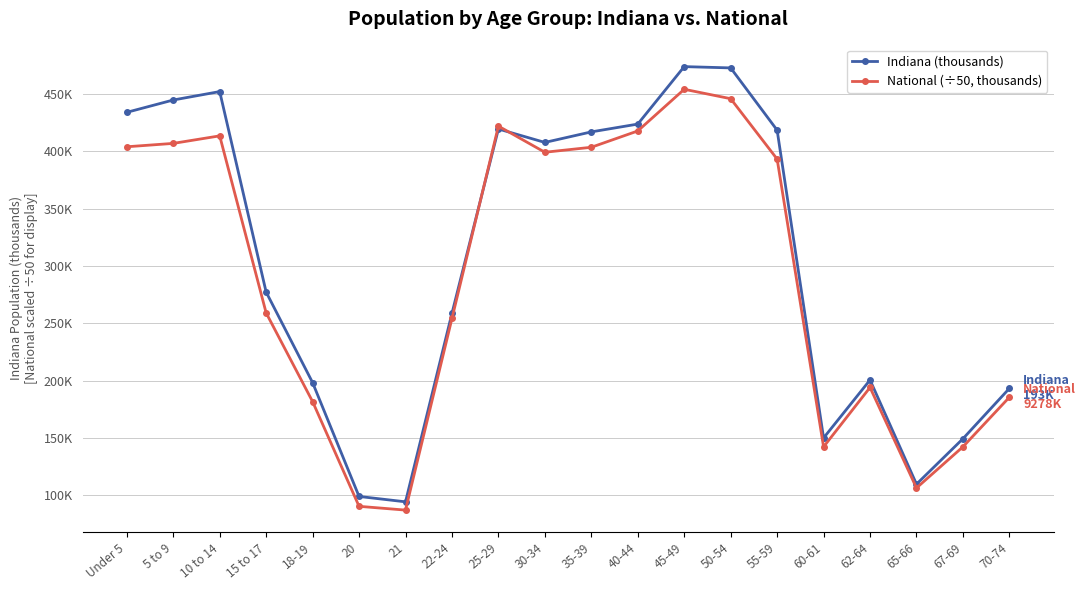

Reading left to right, list all the values displayed in this chart.

Indiana (thousands): Under 5=434.1	5 to 9=444.8	10 to 14=452.2	15 to 17=277.2	18-19=198.3	20=99.0	21=94.3	22-24=258.7	25-29=419.5	30-34=407.8	35-39=417.0	40-44=423.8	45-49=473.9	50-54=472.8	55-59=418.5	60-61=150.0	62-64=200.6	65-66=109.7	67-69=149.3	70-74=193.3
National (÷50, thousands): Under 5=404.0	5 to 9=407.0	10 to 14=413.5	15 to 17=259.1	18-19=181.7	20=90.4	21=87.1	22-24=254.3	25-29=422.0	30-34=399.2	35-39=403.6	40-44=417.8	45-49=454.2	50-54=446.0	55-59=393.3	60-61=142.3	62-64=194.1	65-66=106.4	67-69=142.3	70-74=185.6